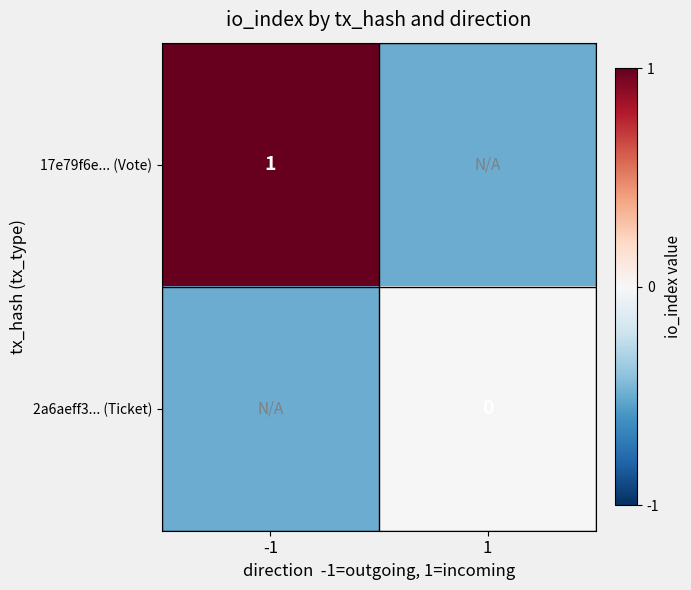

Is it true that 17e79f6e... (Vote) equals 0.5 at -1?

False